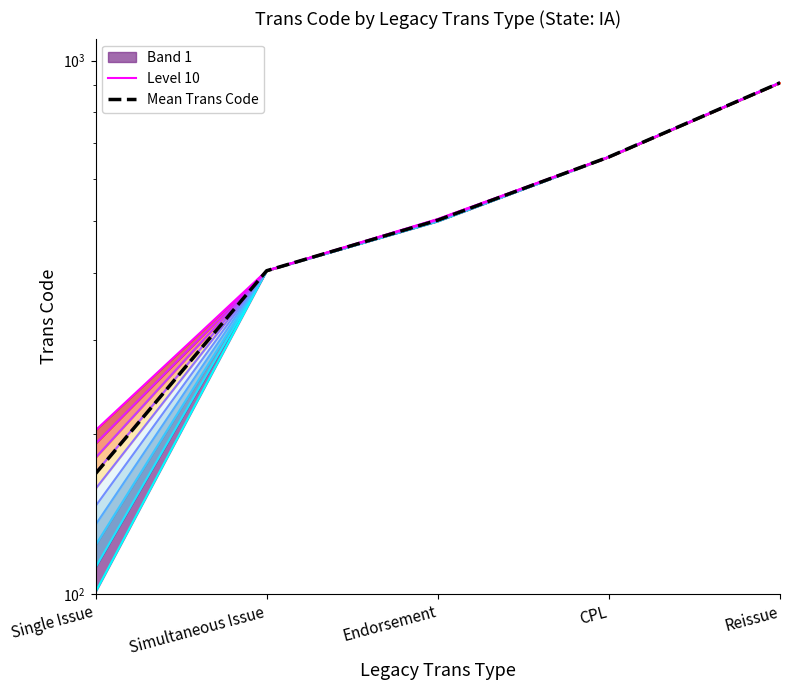

Does the chart display data point markers on the line(s)?

No